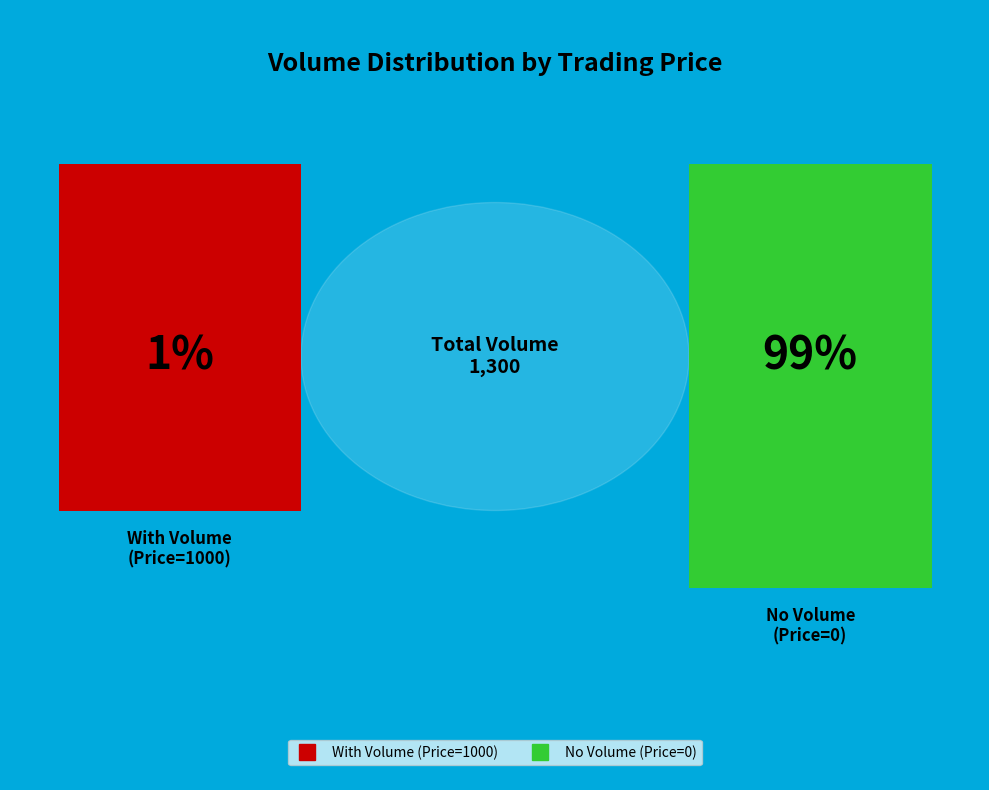

Is there any slice that represents more than half of the pie?

Yes